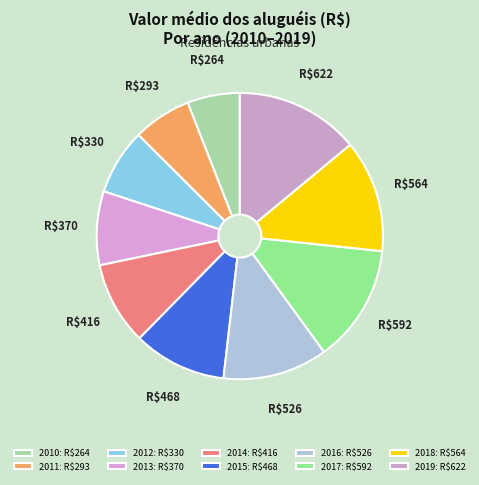

To the nearest percent, what is the difference between the 2010 and 2013 slice percentages?

2%